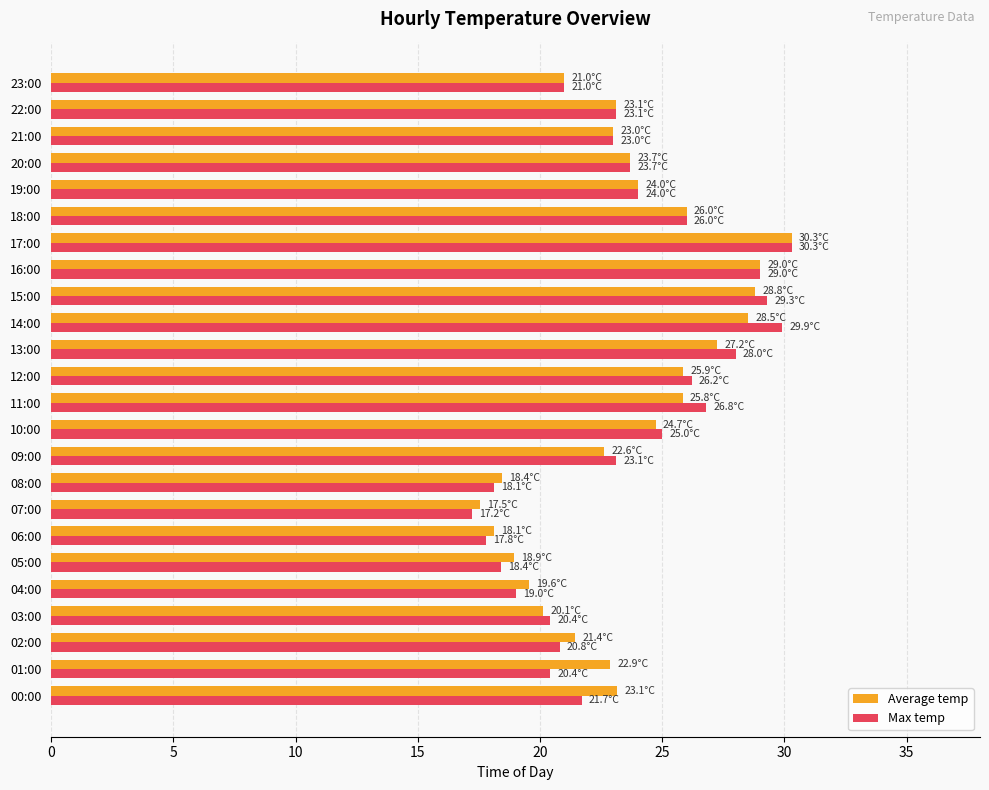

How many data points does each series have?

24